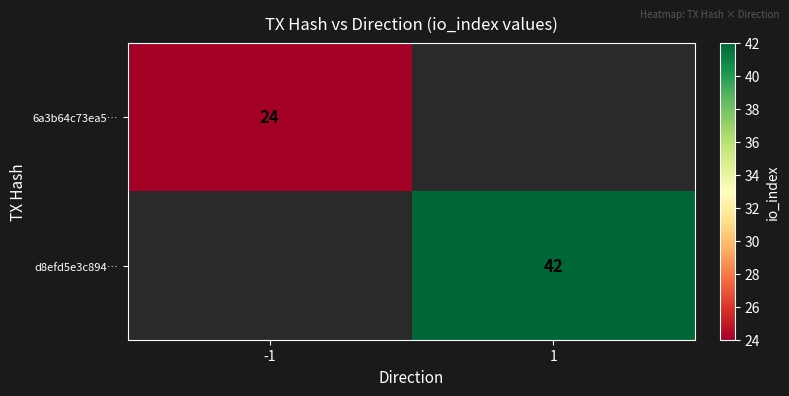

Count the number of categories in the chart.

2